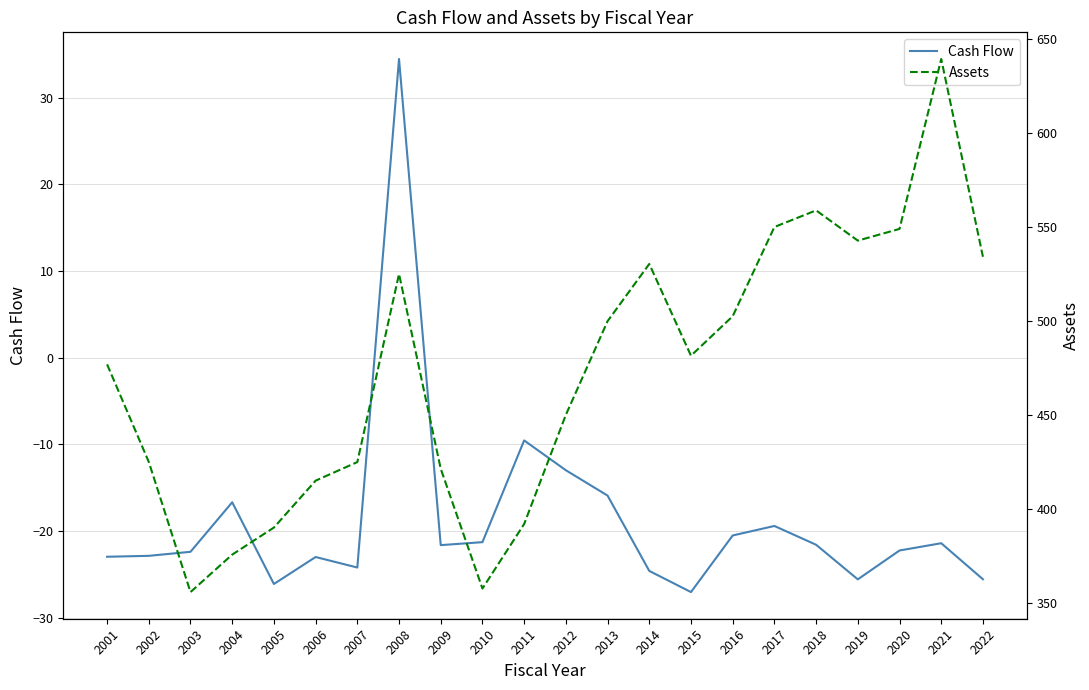

What is the approximate value of Cash Flow at 2011?

-9.6